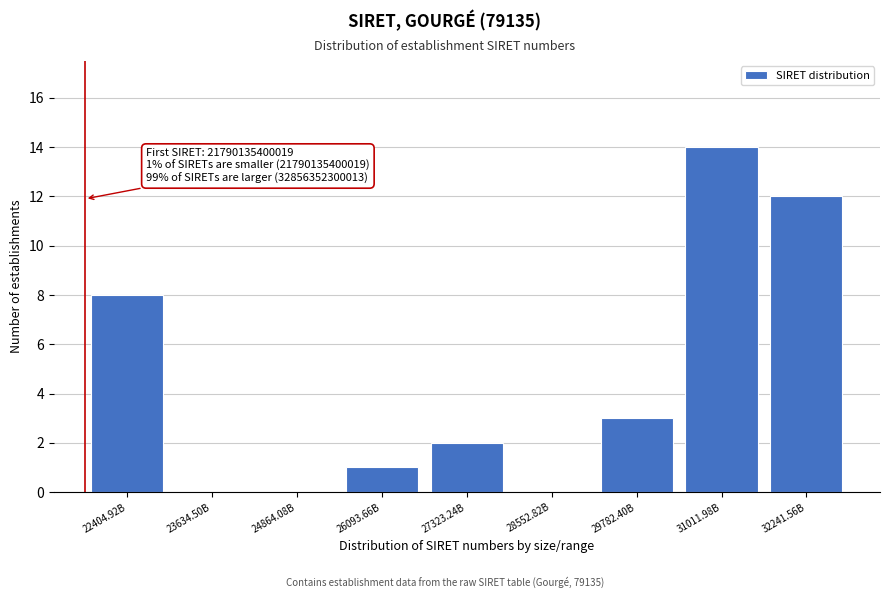

Reading right to left, extract all data points from this chart.

32241.56B=12	31011.98B=14	29782.40B=3	28552.82B=0	27323.24B=2	26093.66B=1	24864.08B=0	23634.50B=0	22404.92B=8